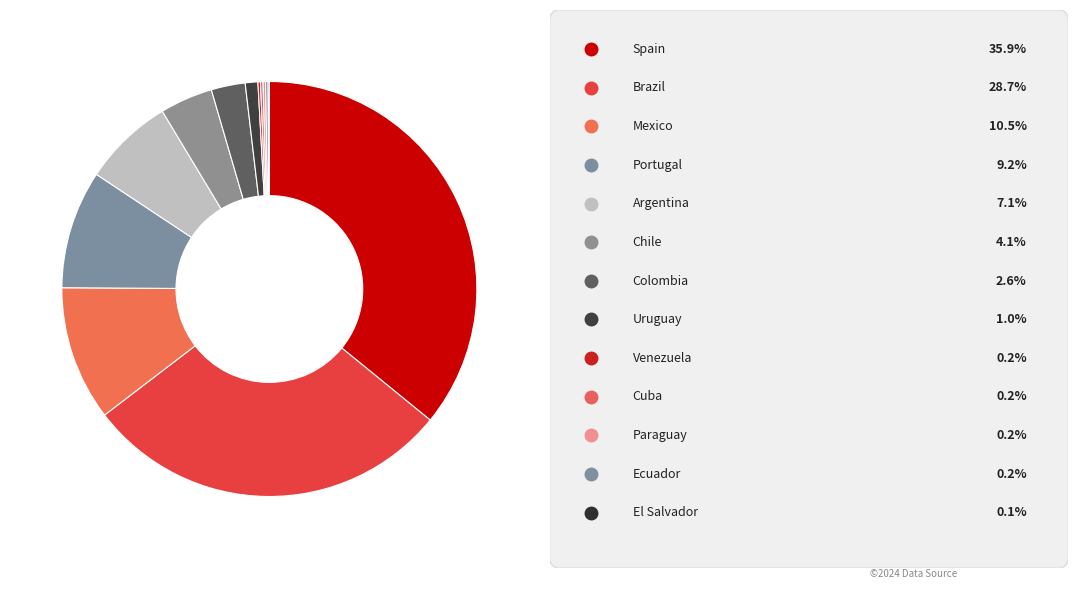

To the nearest percent, what is the difference between the largest and smallest slice percentages?

36%